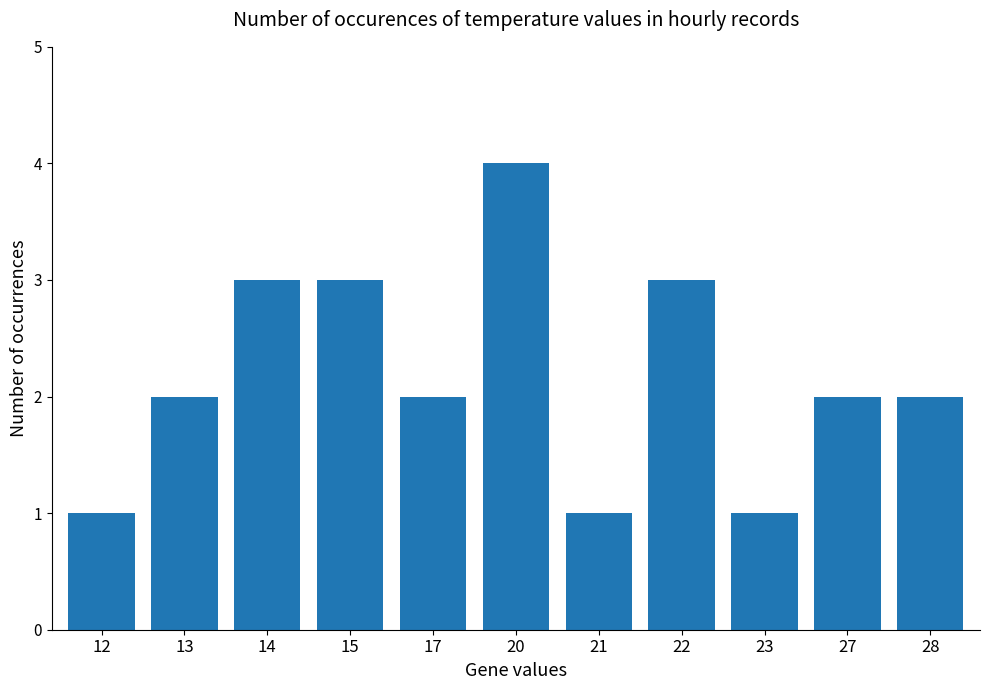

Count the number of categories in the chart.

11